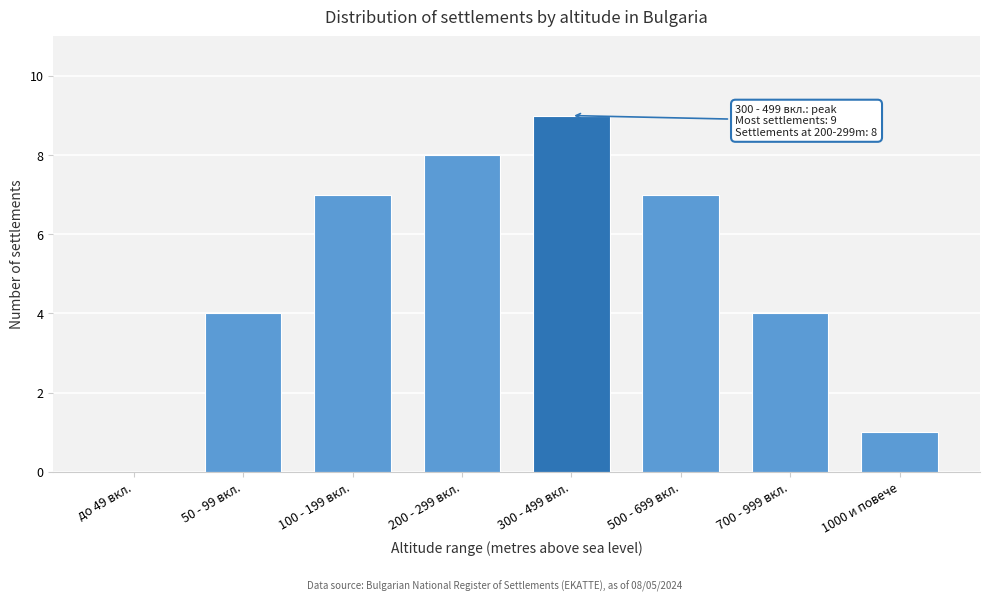

Reading left to right, list all the values displayed in this chart.

до 49 вкл.=0	50 - 99 вкл.=4	100 - 199 вкл.=7	200 - 299 вкл.=8	300 - 499 вкл.=9	500 - 699 вкл.=7	700 - 999 вкл.=4	1000 и повече=1